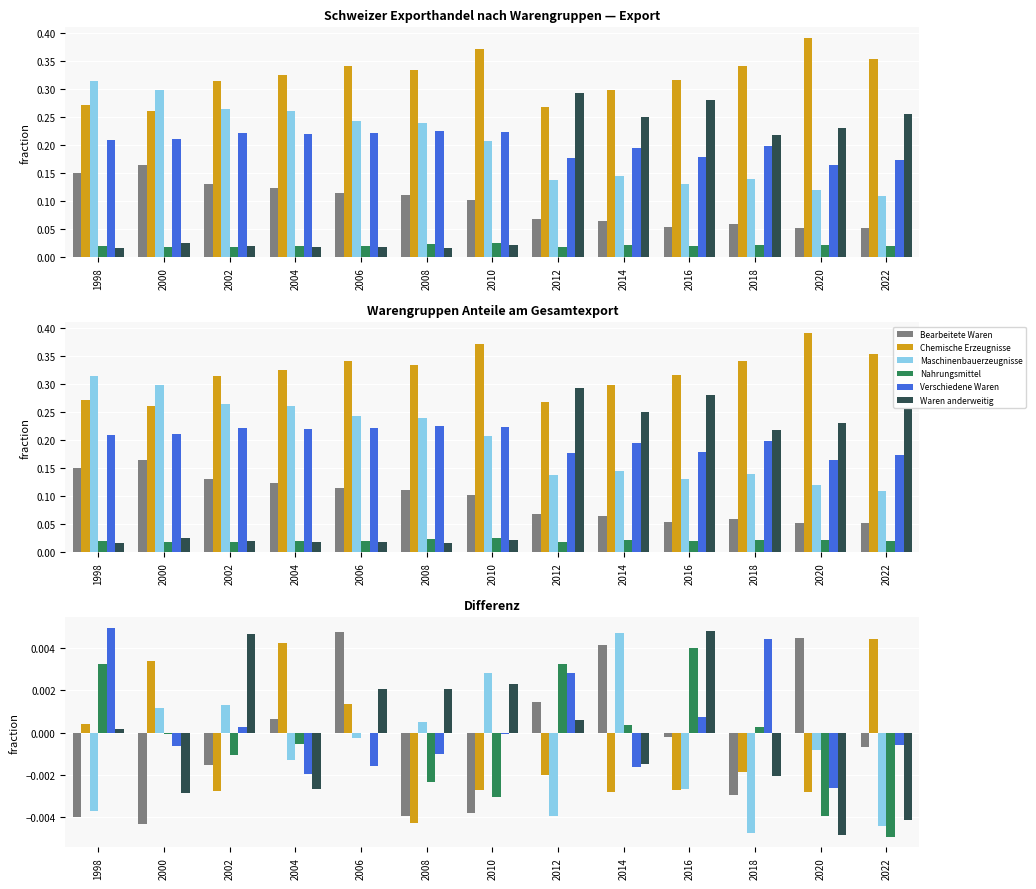

How many values in the Maschinenbauerzeugnisse series are below 0?

8